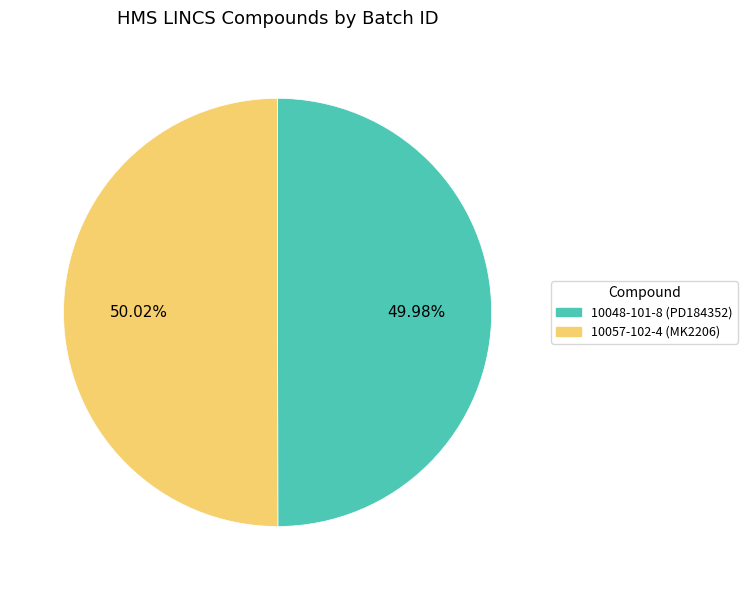

Combined, do 10057-102-4 (MK2206) and 10048-101-8 (PD184352) account for over 50%?

Yes